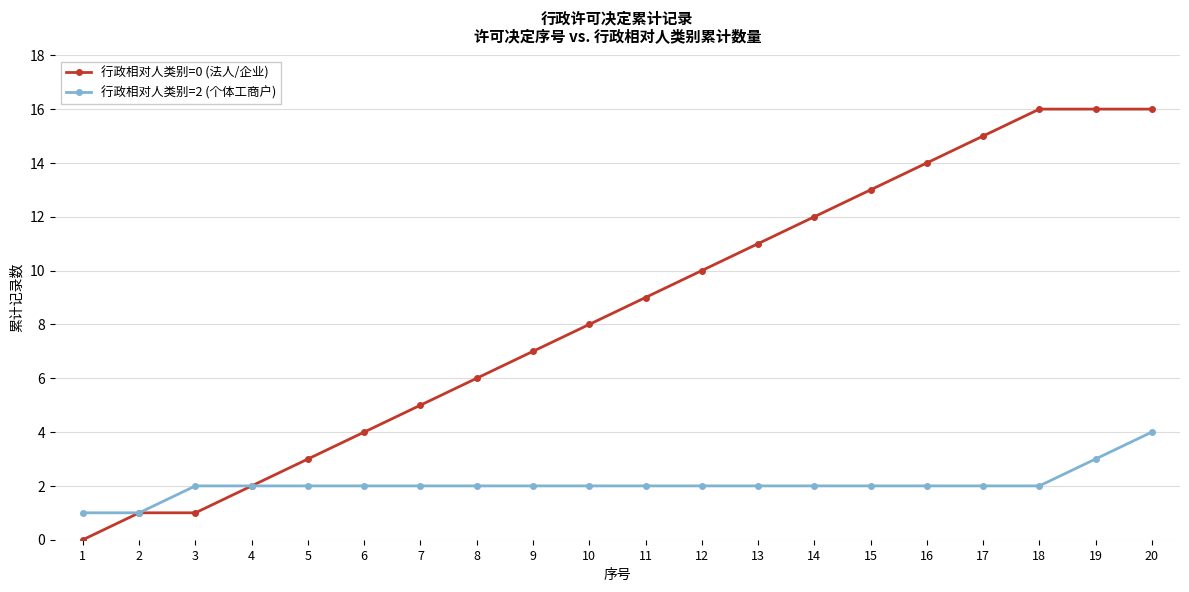

Rank the series at 18 from lowest to highest value.

行政相对人类别=2 (个体工商户), 行政相对人类别=0 (法人/企业)